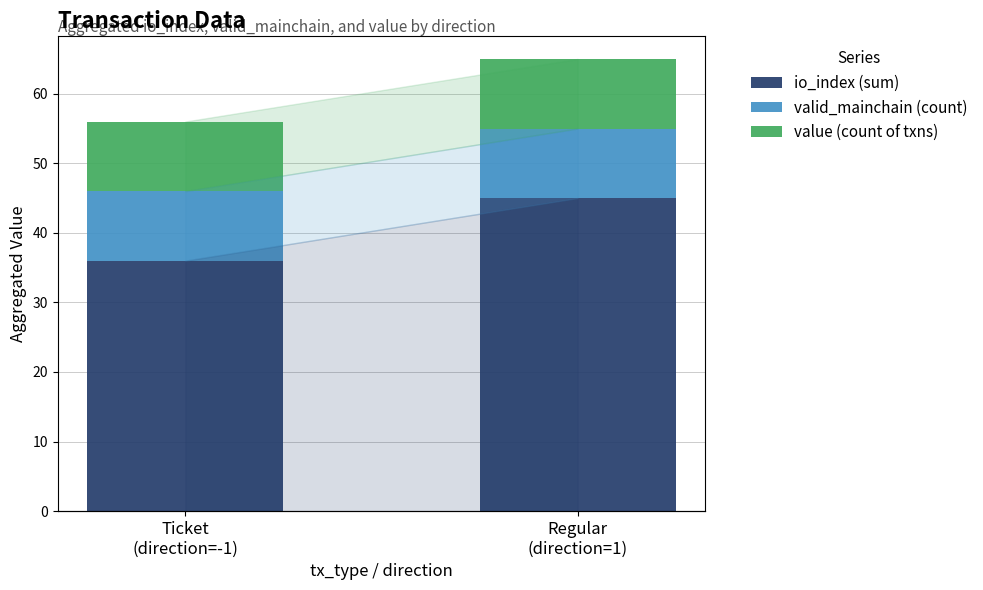

What is the value of the valid_mainchain (count) bar at the 2nd from the left?

10